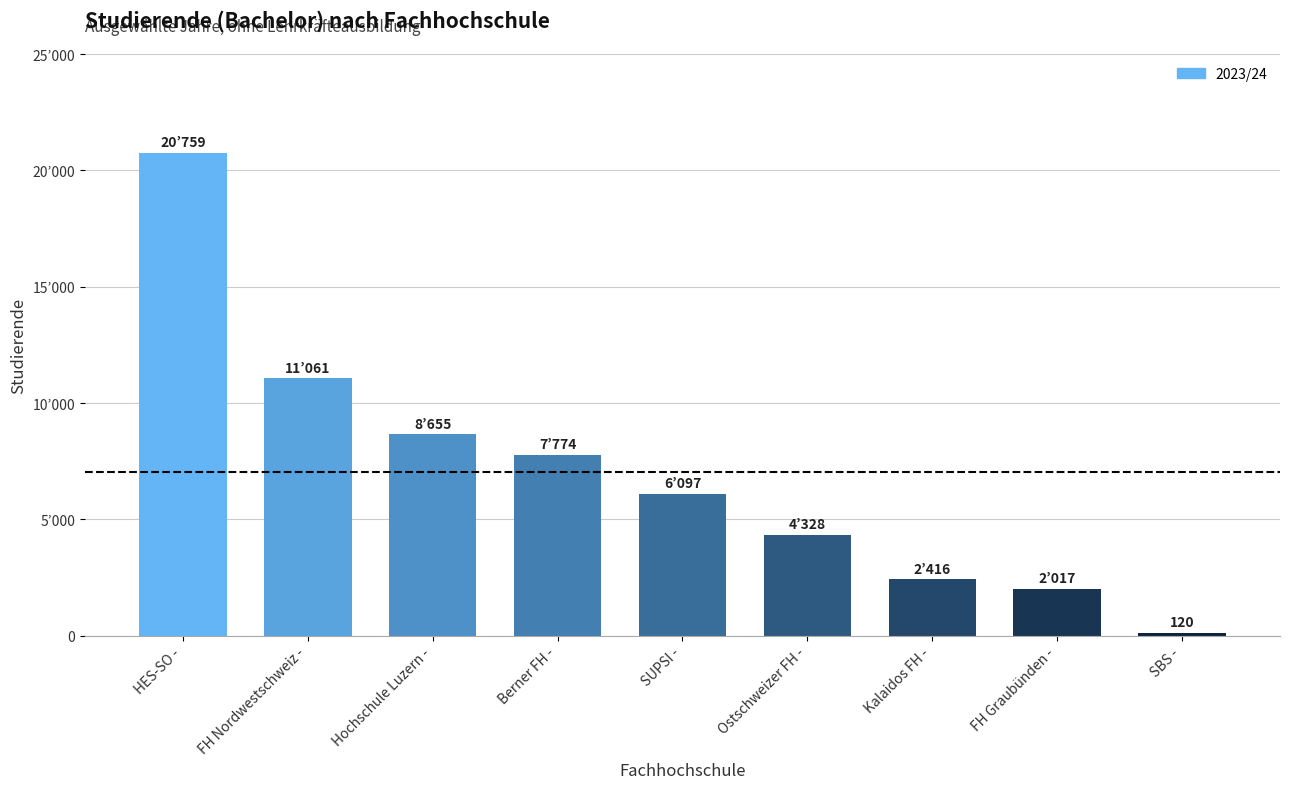

What is the change in value from Berner FH - to Kalaidos FH -?

-5358